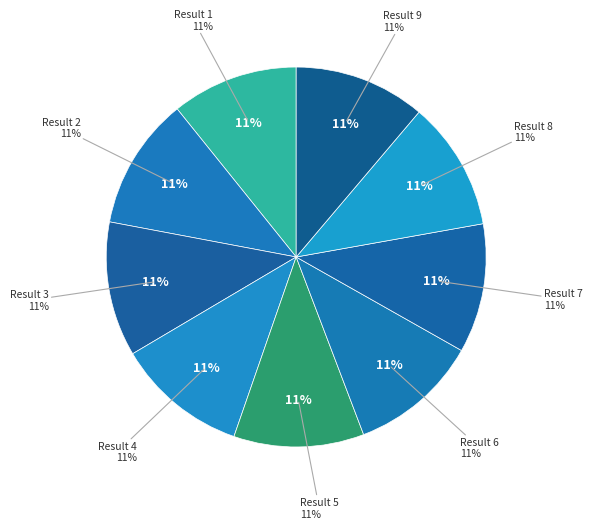

Is it true that Mine, Yours, Ours is 1% of the pie?

False